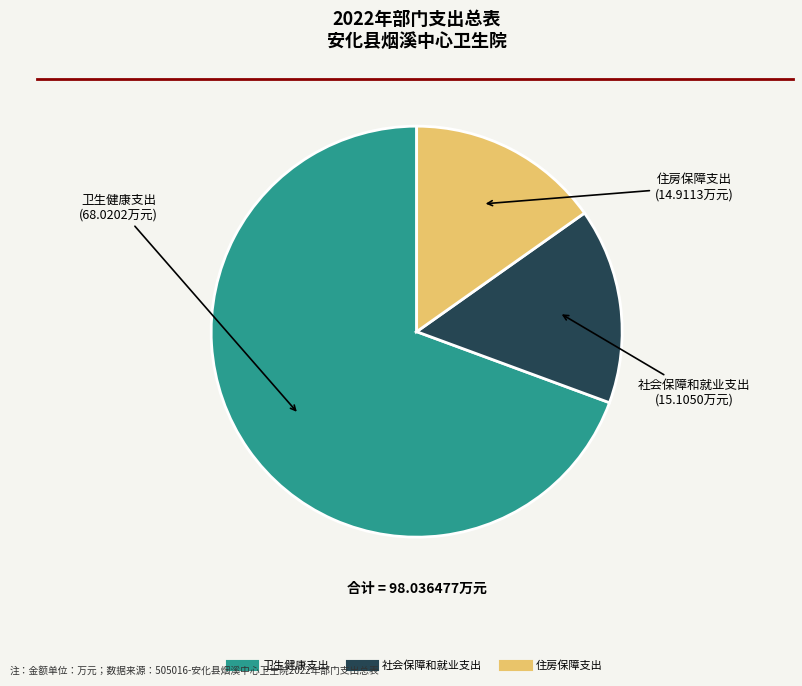

Does 卫生健康支出 account for over 50% of the chart?

Yes